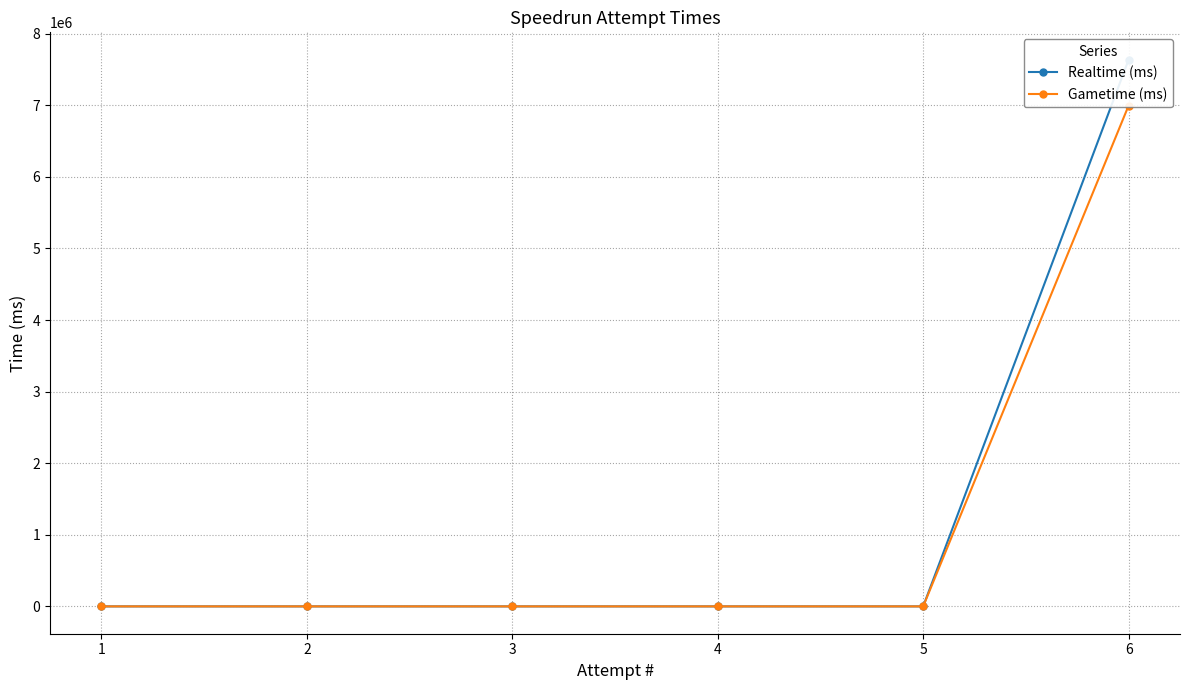

Between 6 and 4, which series saw the biggest shift?

Realtime (ms)